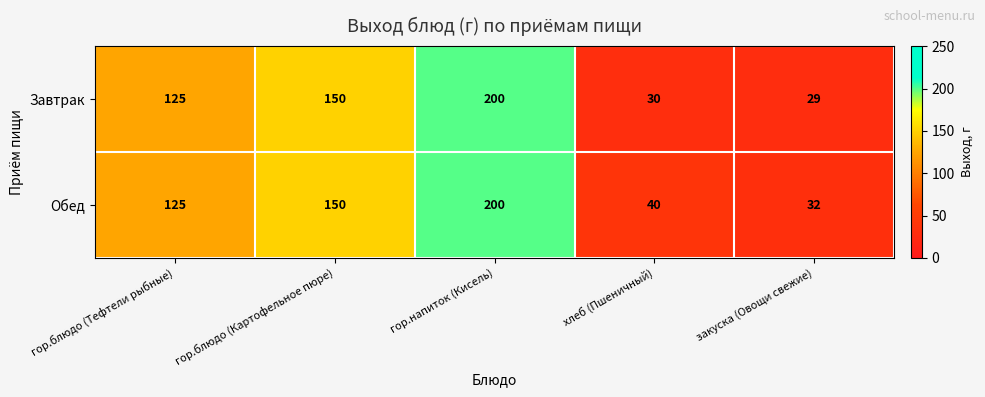

Where is Обед nearest to the value 116?

гор.блюдо (Тефтели рыбные)